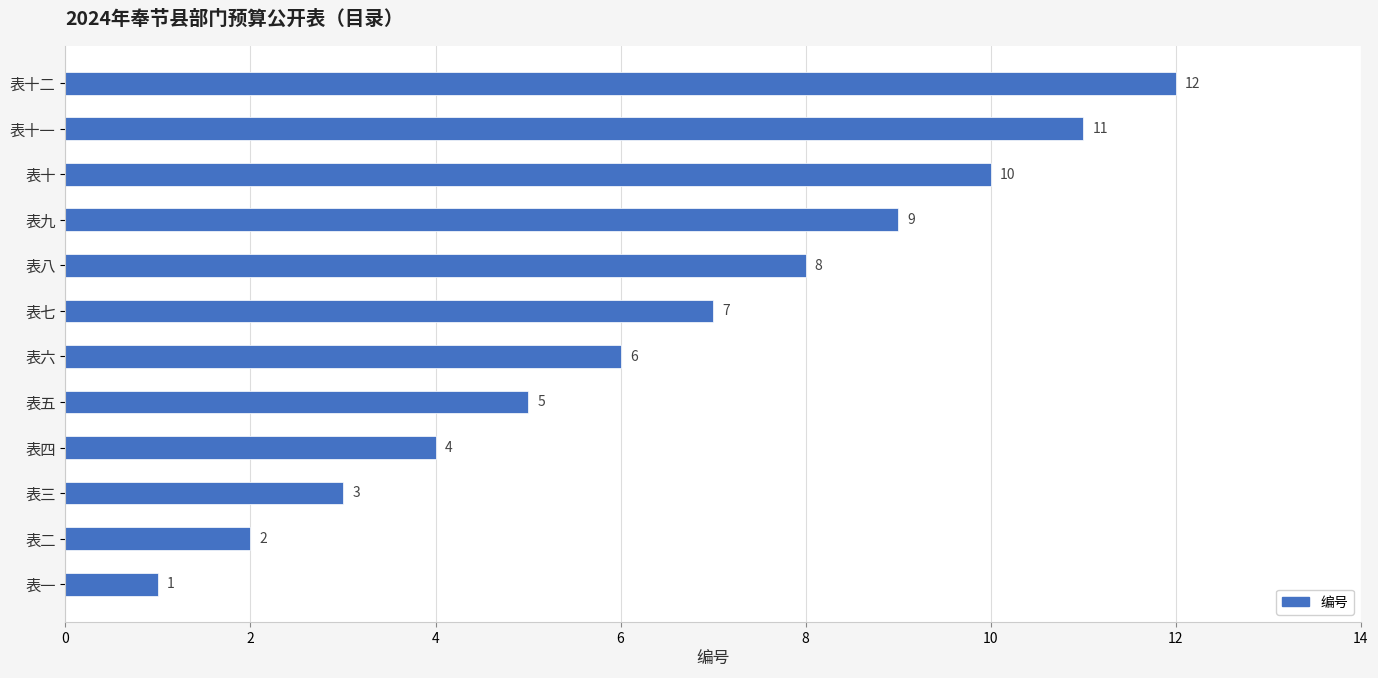

Approximately how many times larger is the value at 表二 compared to 表六?

0.3